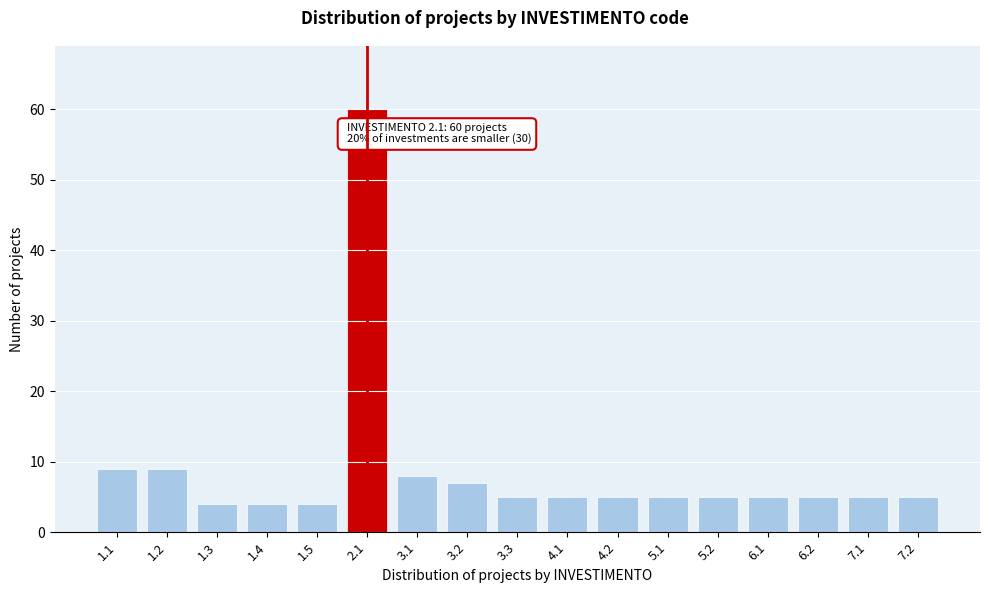

Reading left to right, what are all the values shown in this chart?

1.1=9	1.2=9	1.3=4	1.4=4	1.5=4	2.1=60	3.1=8	3.2=7	3.3=5	4.1=5	4.2=5	5.1=5	5.2=5	6.1=5	6.2=5	7.1=5	7.2=5